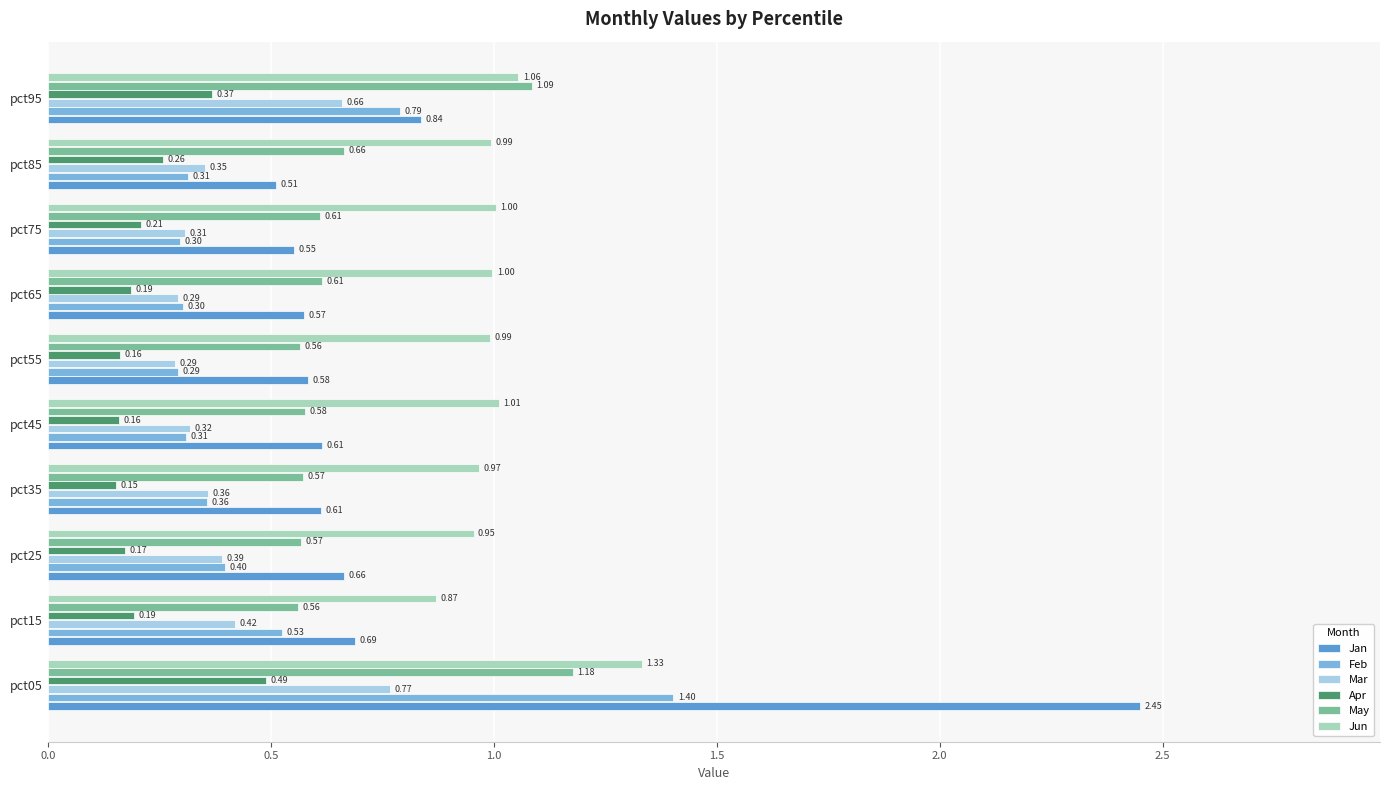

Rank the series by their maximum value, from highest to lowest.

Jan, Feb, Jun, May, Mar, Apr